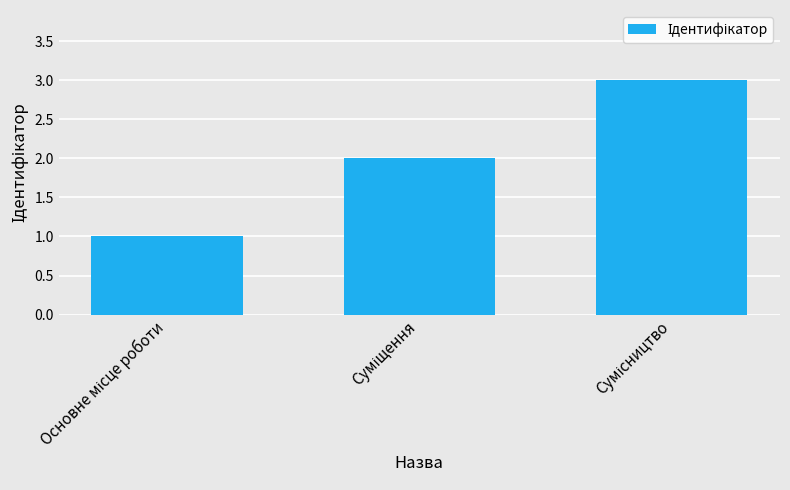

What is the maximum value shown in the chart?

3